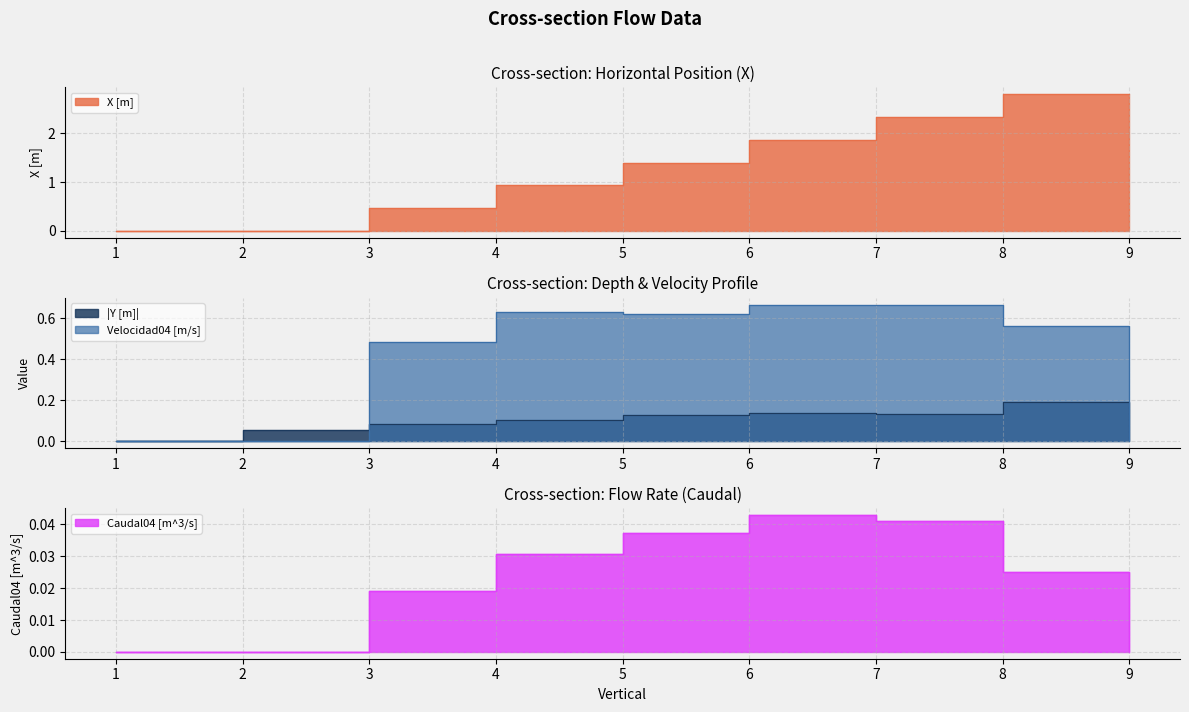

Reading left to right, transcribe all the data shown in this chart.

X [m]: 0.0	0.0	0.5	0.9	1.4	1.9	2.3	2.8	2.8
Y [m]: 0.0	0.1	0.1	0.1	0.1	0.1	0.1	0.2	0.0
Velocidad04 [m/s]: 0.0	0.0	0.5	0.6	0.6	0.7	0.7	0.6	0.0
Caudal04 [m^3/s]: 0.0	0.0	0.0	0.0	0.0	0.0	0.0	0.0	0.0